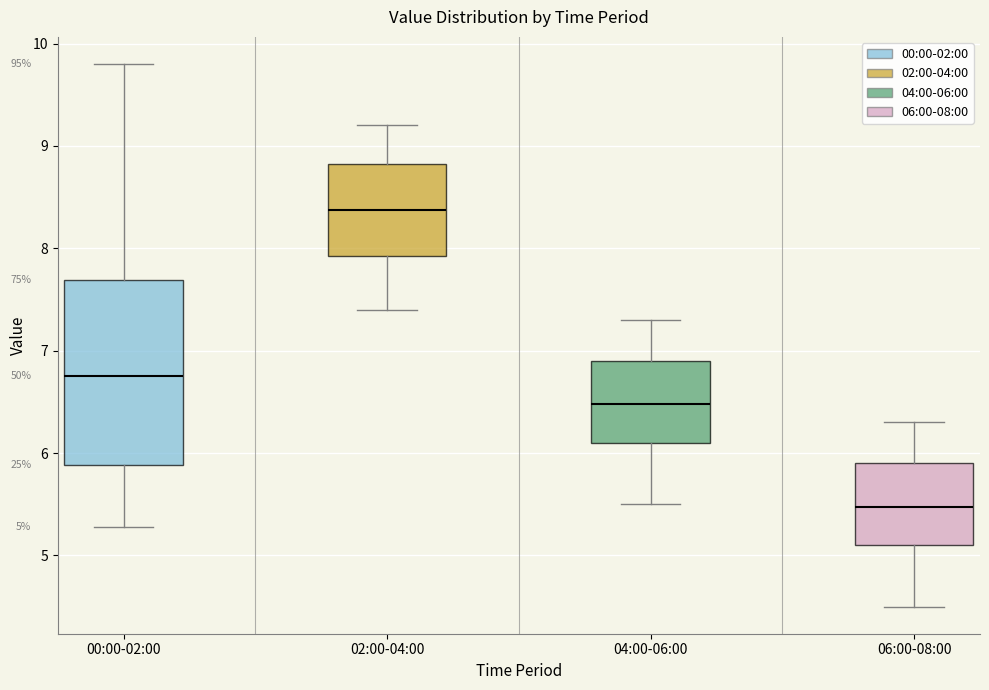

Which box is the tallest, from its lower edge to its upper edge?

00:00-02:00